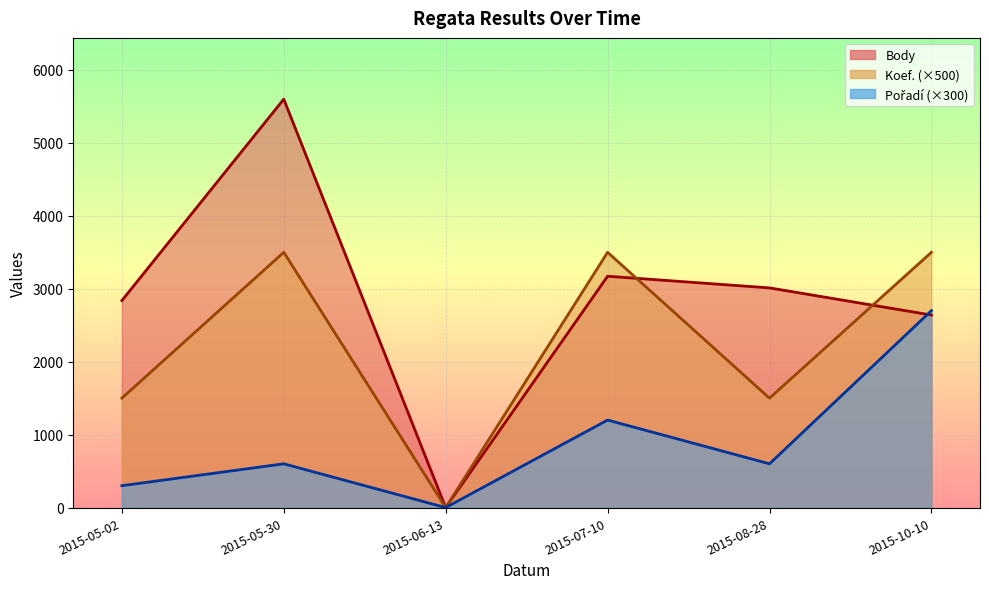

Reading left to right, extract all data points from this chart.

Body: 2015-05-02=2838	2015-05-30=5600	2015-06-13=0	2015-07-10=3172	2015-08-28=3012	2015-10-10=2640
Koef.: 2015-05-02=1500	2015-05-30=3500	2015-06-13=0	2015-07-10=3500	2015-08-28=1500	2015-10-10=3500
Pořadí: 2015-05-02=300	2015-05-30=600	2015-06-13=0	2015-07-10=1200	2015-08-28=600	2015-10-10=2700